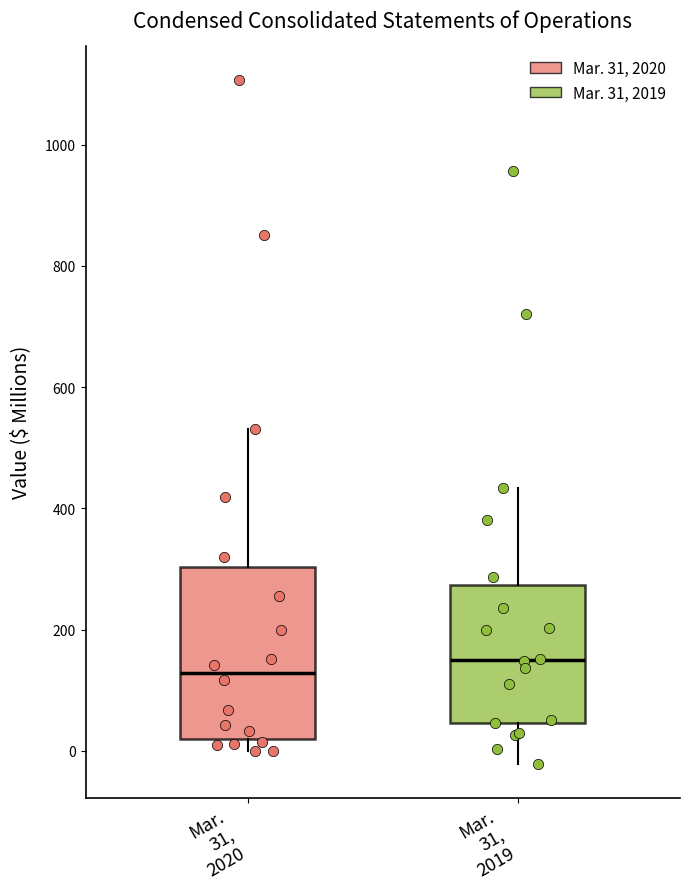

Reading left to right, read every box against the y-axis: the position of its median line, the range the box covers, and the ends of its whiskers. The values are not printed on the chart, so give them approximately, as read against the axis.

Mar. 31, 2020: median 120, box 20 to 300, whiskers 0 to 540
Mar. 31, 2019: median 160, box 40 to 280, whiskers -20 to 440